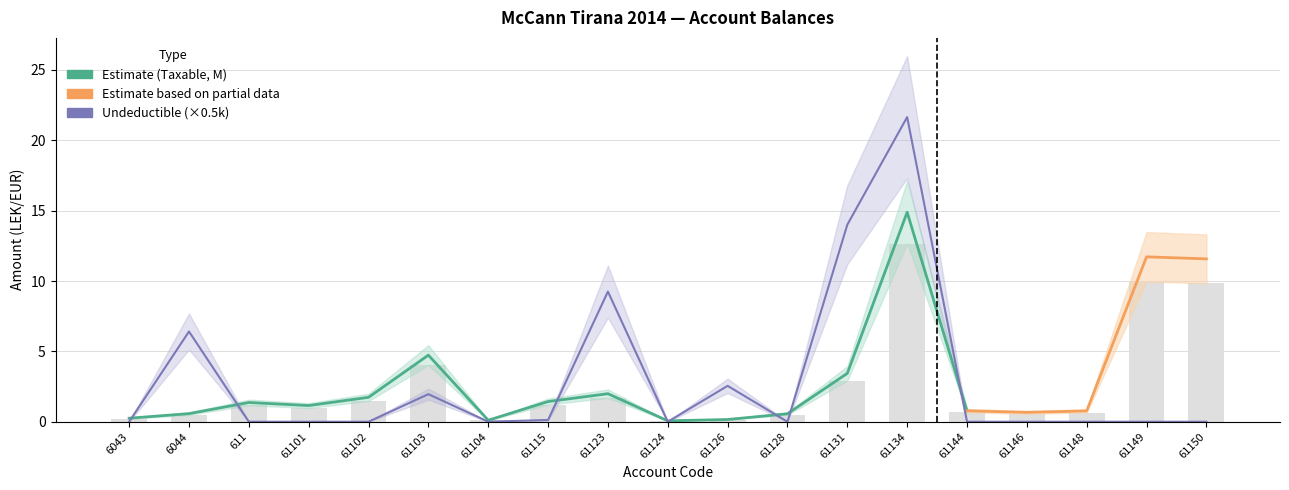

Where is Undeductible nearest to the value 10?

61123